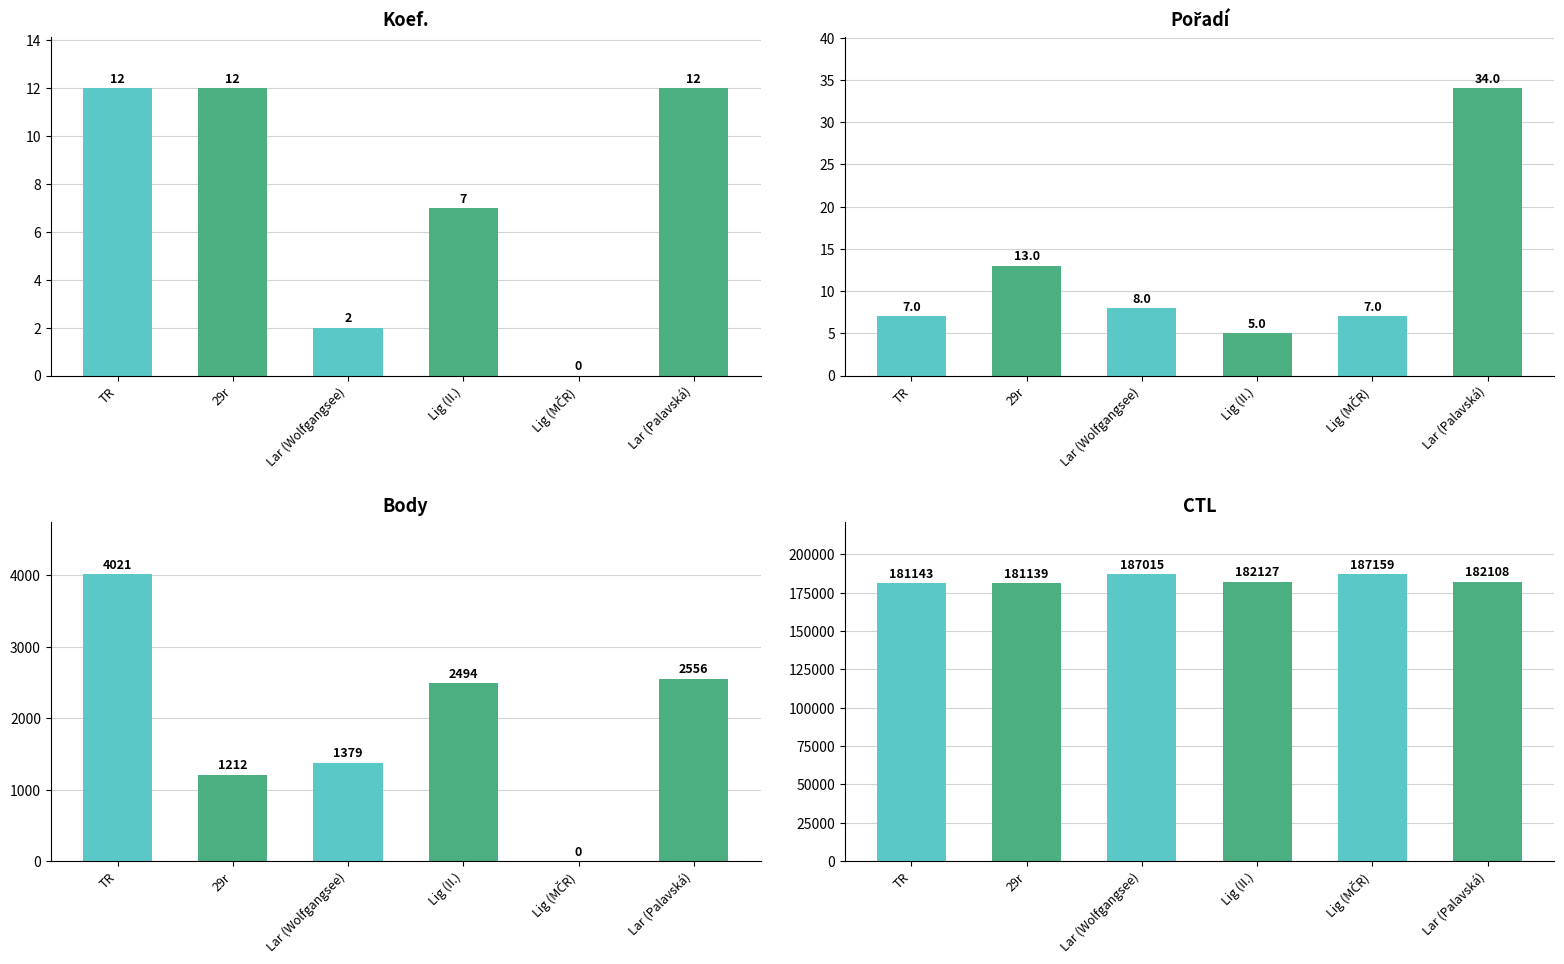

Reading right to left, transcribe all the data shown in this chart.

Koef.: Lar (Palavská)=12	Lig (MČR)=0	Lig (II.)=7	Lar (Wolfgangsee)=2	29r=12	TR=12
Pořadí: Lar (Palavská)=34	Lig (MČR)=7	Lig (II.)=5	Lar (Wolfgangsee)=8	29r=13	TR=7
Body: Lar (Palavská)=2556	Lig (MČR)=0	Lig (II.)=2494	Lar (Wolfgangsee)=1379	29r=1212	TR=4021
CTL: Lar (Palavská)=182108	Lig (MČR)=187159	Lig (II.)=182127	Lar (Wolfgangsee)=187015	29r=181139	TR=181143